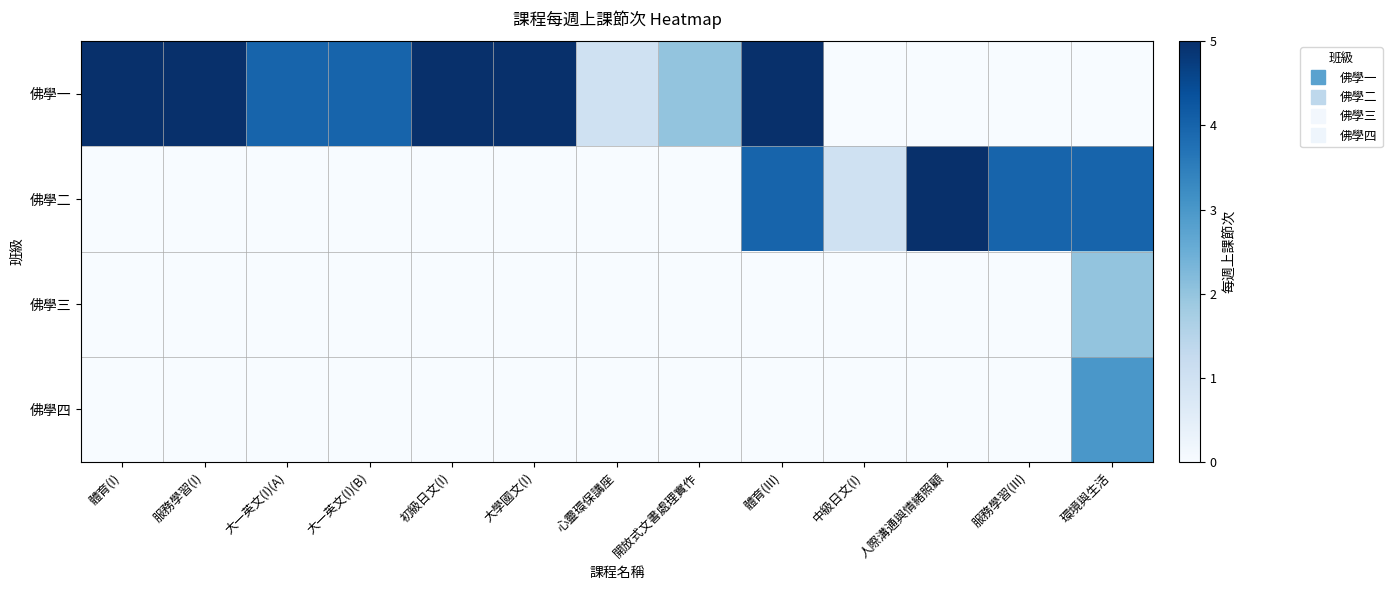

At 服務學習(I), list the series in order from largest to smallest.

佛學一, 佛學二, 佛學三, 佛學四